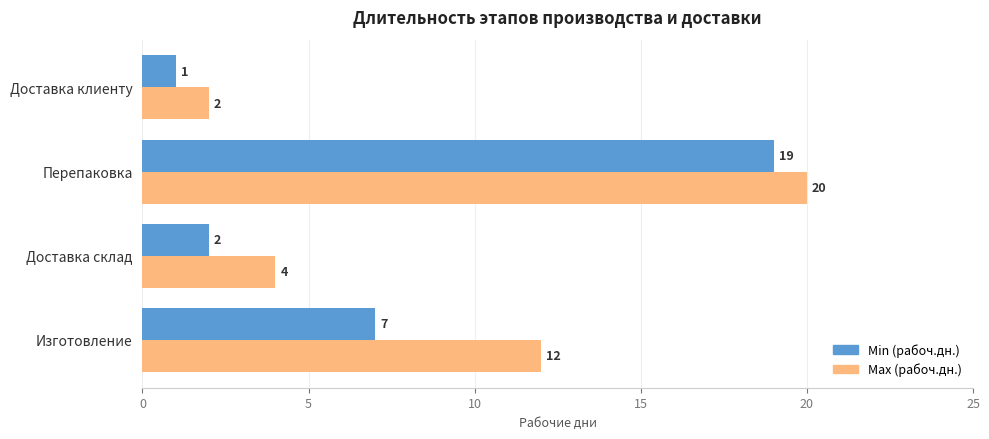

The Min (рабоч.дн.) series shows 1 at Доставка клиенту. True or false?

True